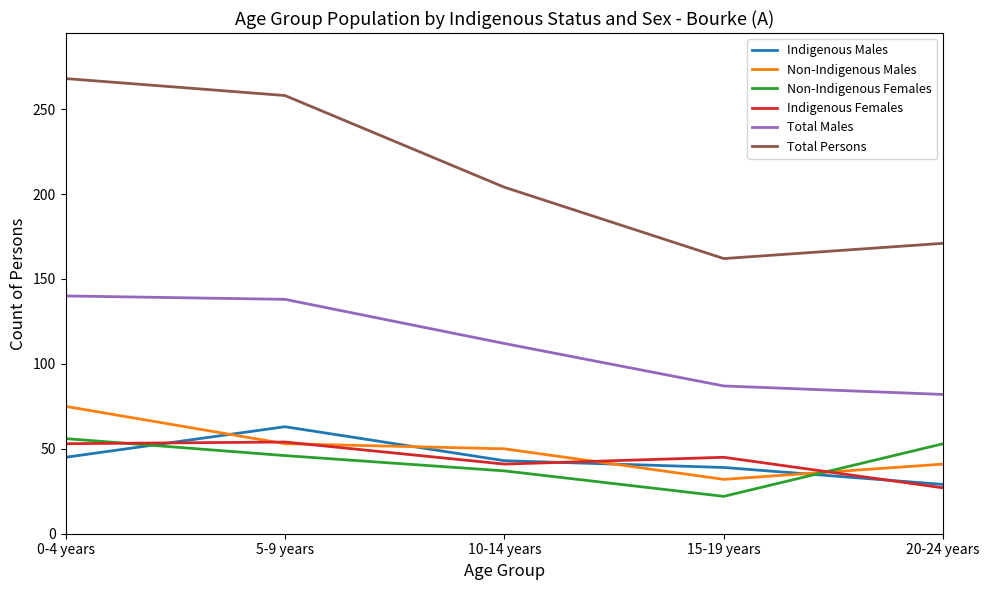

At how many categories does at least one series exceed 101?

5